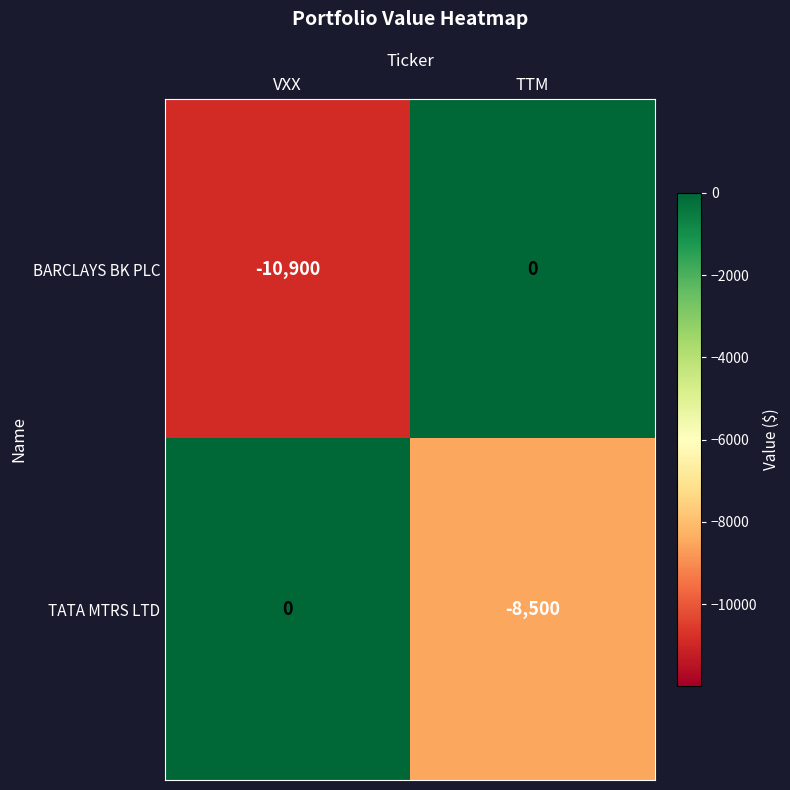

Which category has the highest value in the BARCLAYS BK PLC series?

TTM